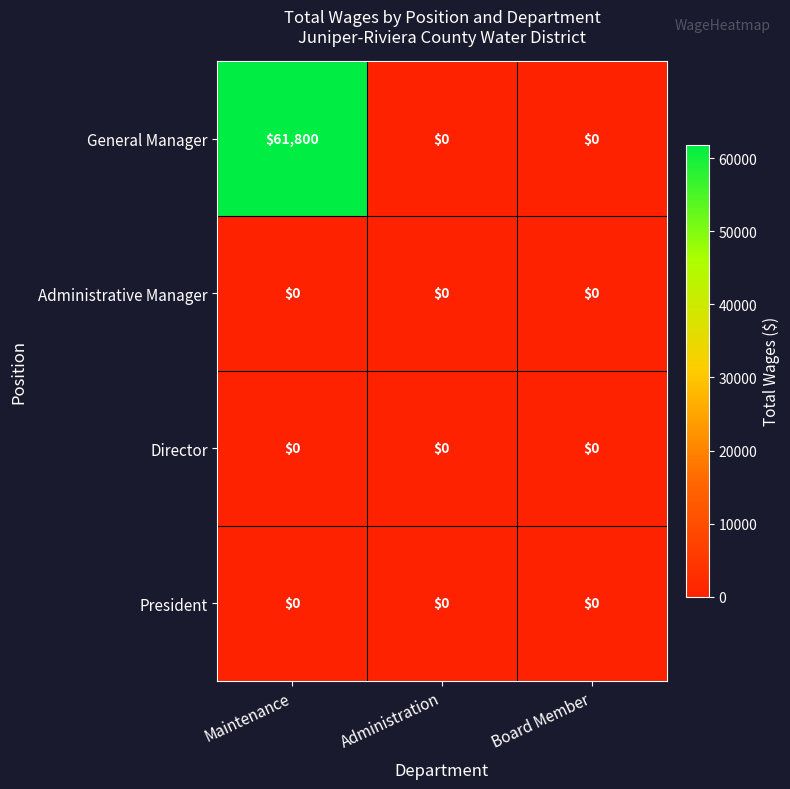

Which series changed the most between Maintenance and Board Member?

General Manager